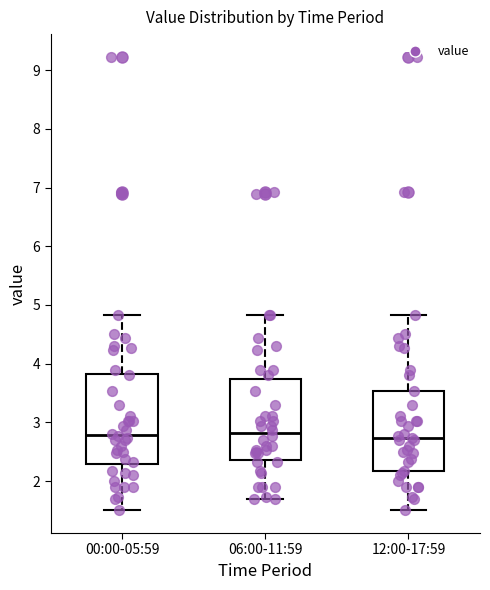

Reading left to right, transcribe this box plot: for each box, give where its median line is, the range the box spans, and where its two whiskers end, as read against the y-axis. The values are not printed on the chart, so give them approximately, as read against the axis.

00:00-05:59: median 2.8, box 2.3 to 3.8, whiskers 1.5 to 4.8
06:00-11:59: median 2.8, box 2.4 to 3.7, whiskers 1.7 to 4.8
12:00-17:59: median 2.7, box 2.2 to 3.5, whiskers 1.5 to 4.8